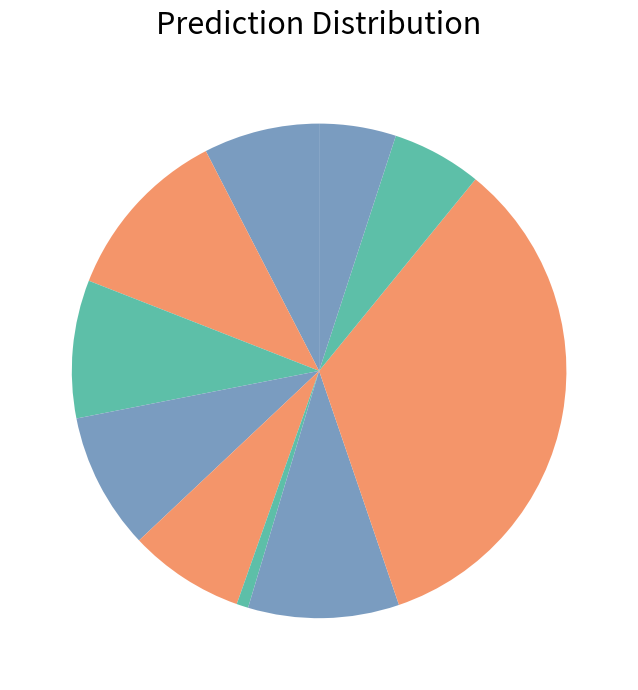

To the nearest percent, what is the difference between the largest and smallest slice percentages?

33%